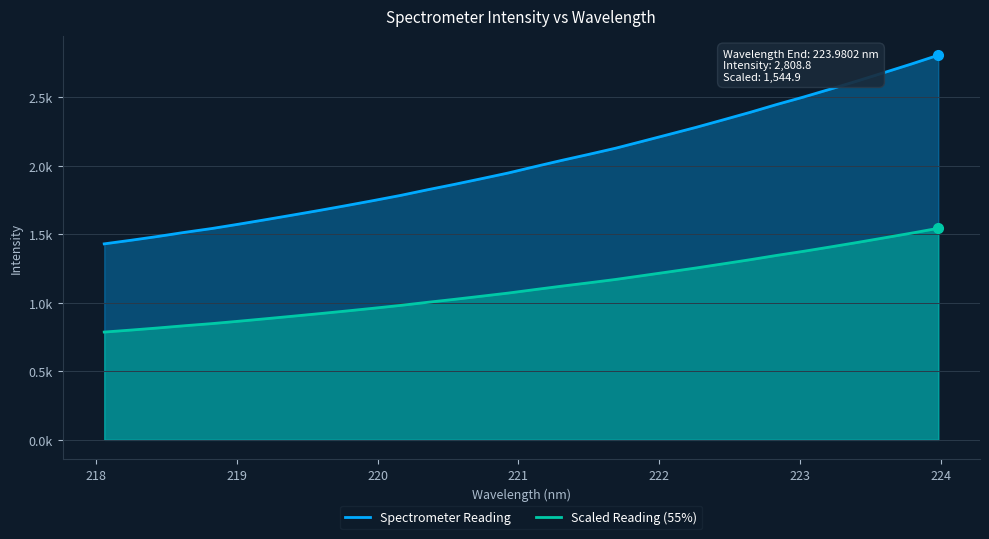

What is the difference between the maximum and minimum values in the Scaled Reading (55%) series?

757.7